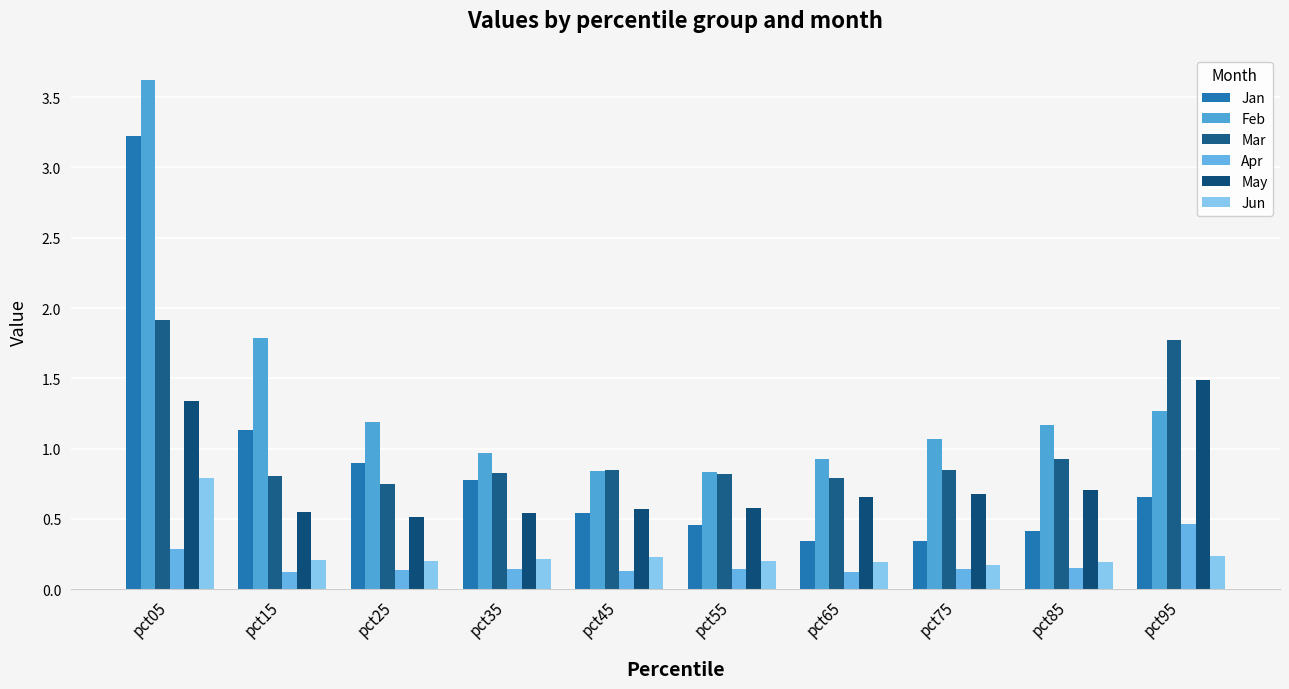

How many categories are shown in the chart?

10